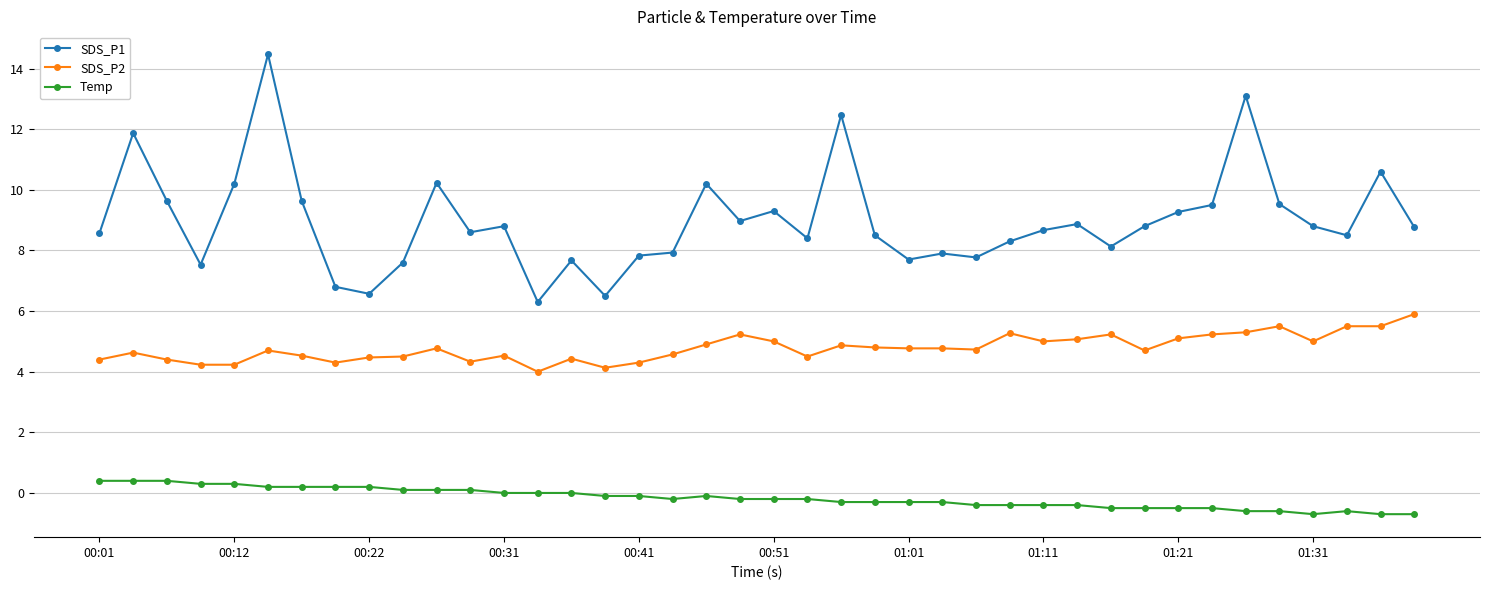

What is the sum of all Temp values?

-6.9